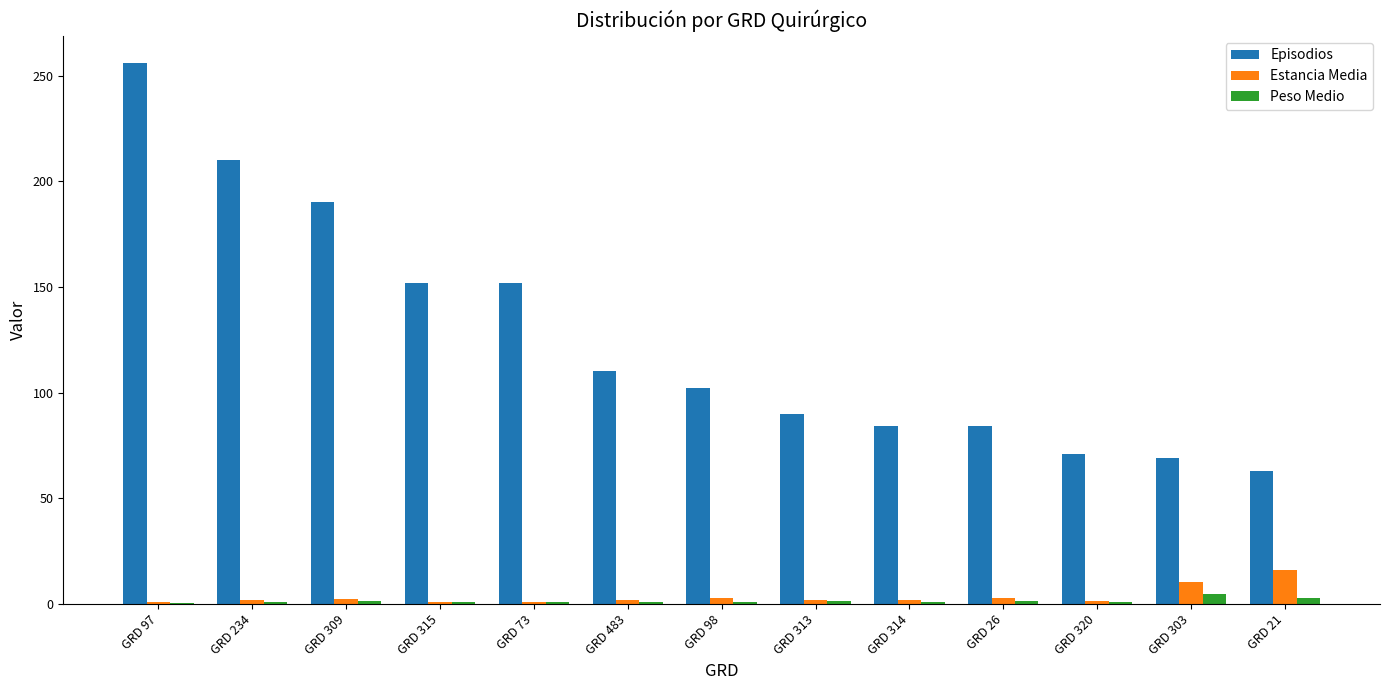

The Episodios series shows 210.0 at GRD 234. True or false?

True